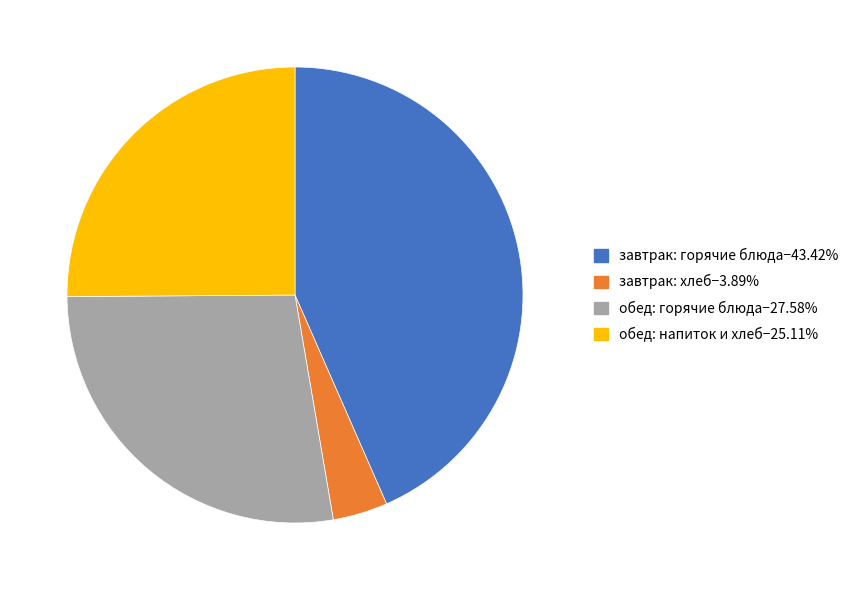

Is there a majority slice in this chart?

No